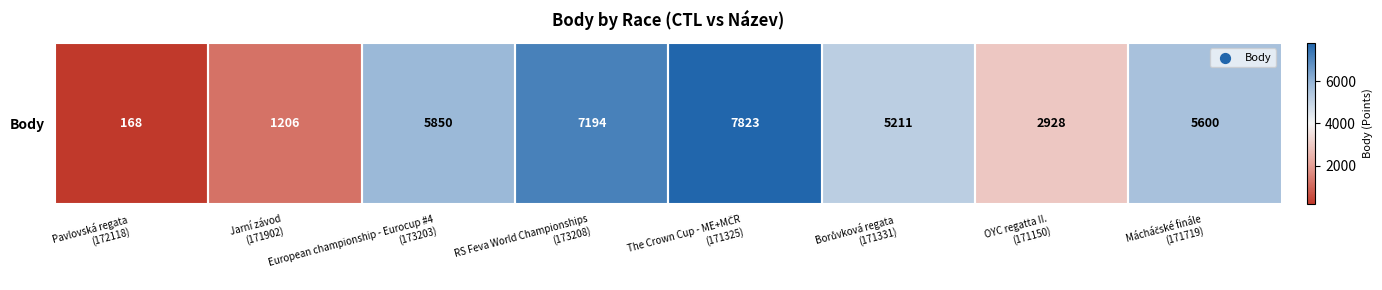

The chart shows a value of 4724 at The Crown Cup - ME+MČR
(171325). True or false?

False